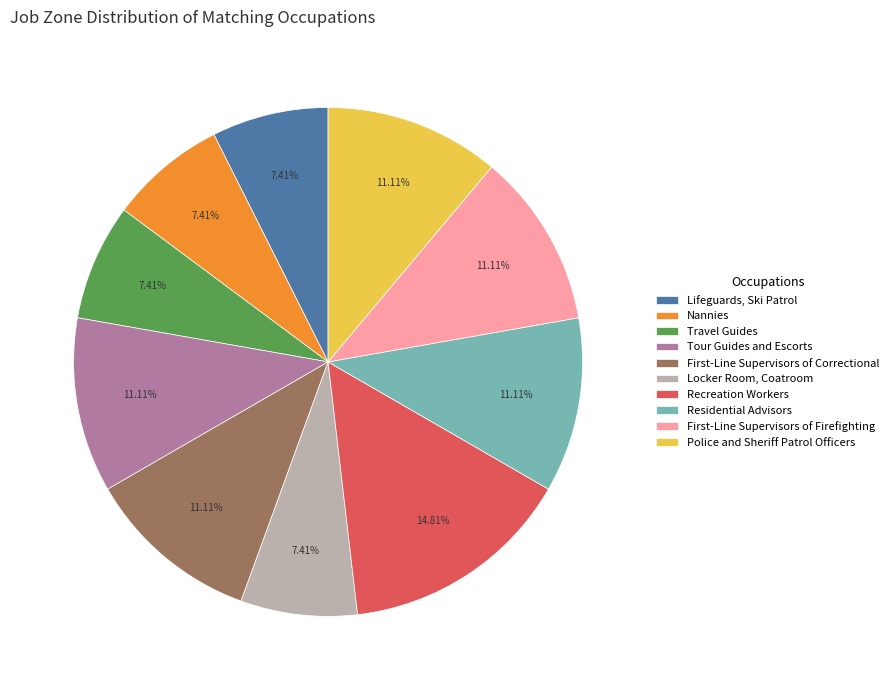

Is there any slice that represents more than half of the pie?

No